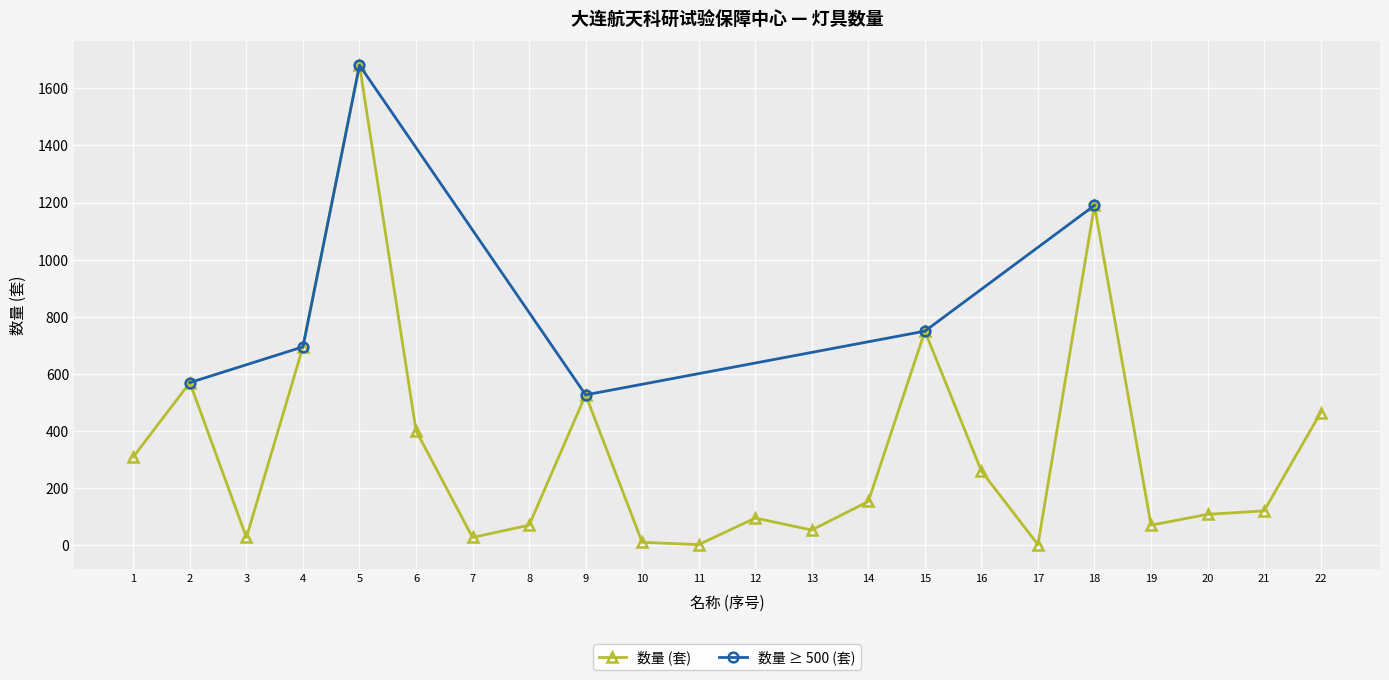

Reading left to right, transcribe all the data shown in this chart.

310.0	570.0	28.0	695.0	1680.6	402.0	28.0	71.0	527.0	11.0	3.0	96.0	54.0	154.0	750.0	260.0	3.0	1190.0	71.0	109.0	121.0	465.0